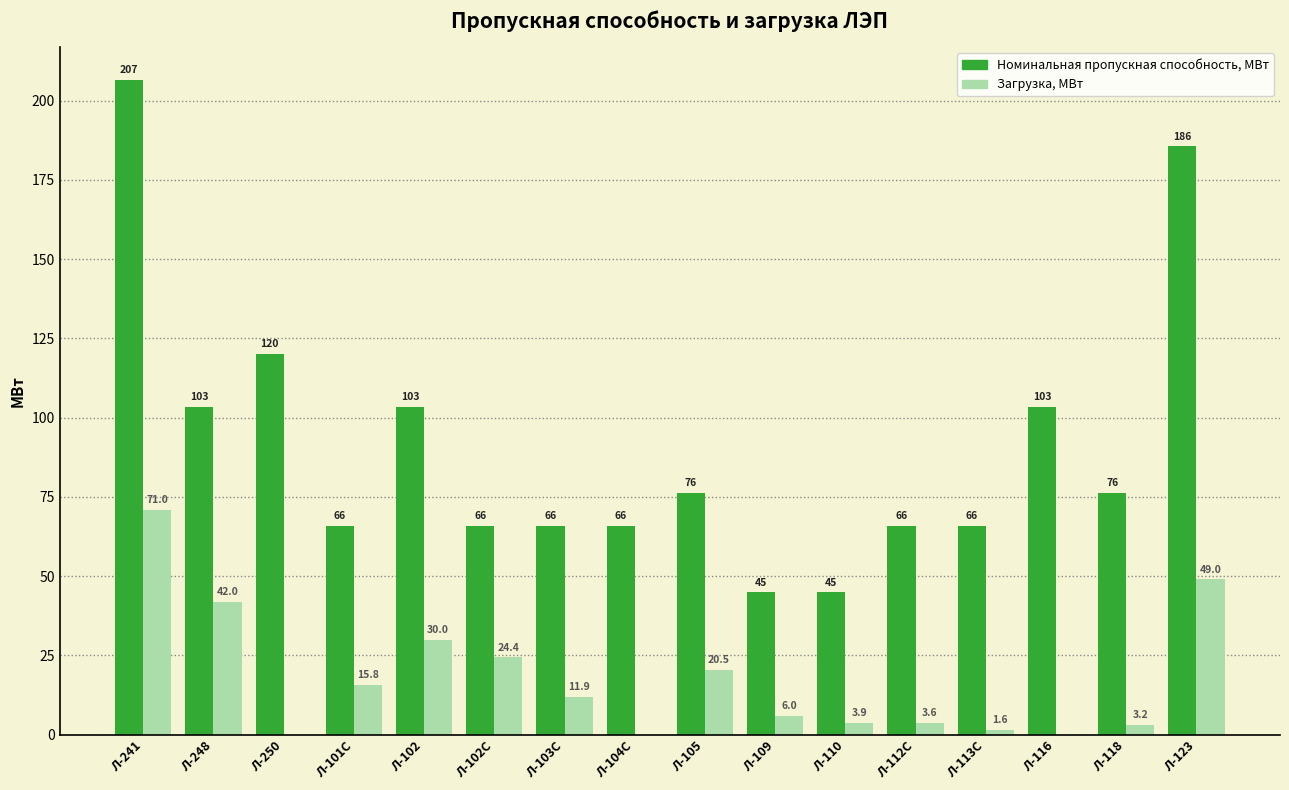

What is the greatest value displayed?

206.6